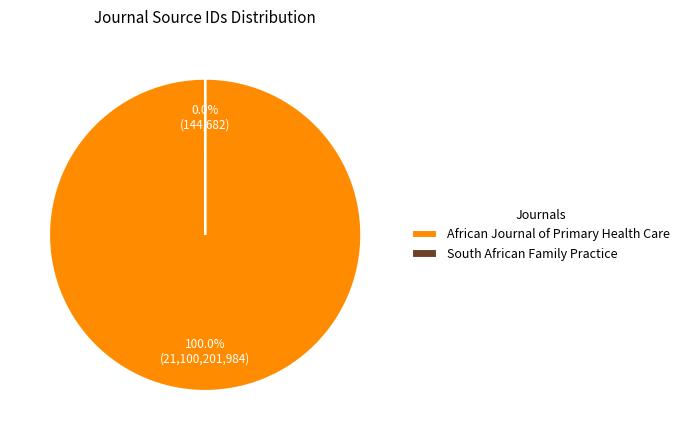

Is there a majority slice in this chart?

Yes